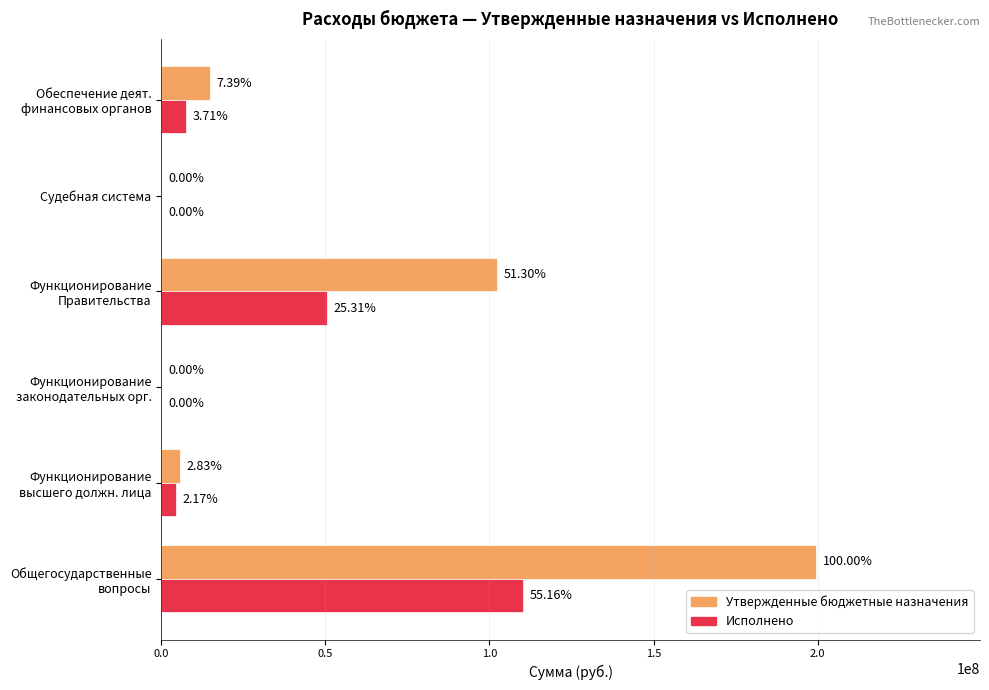

What are all the series names shown in the legend?

Утвержденные бюджетные назначения, Исполнено